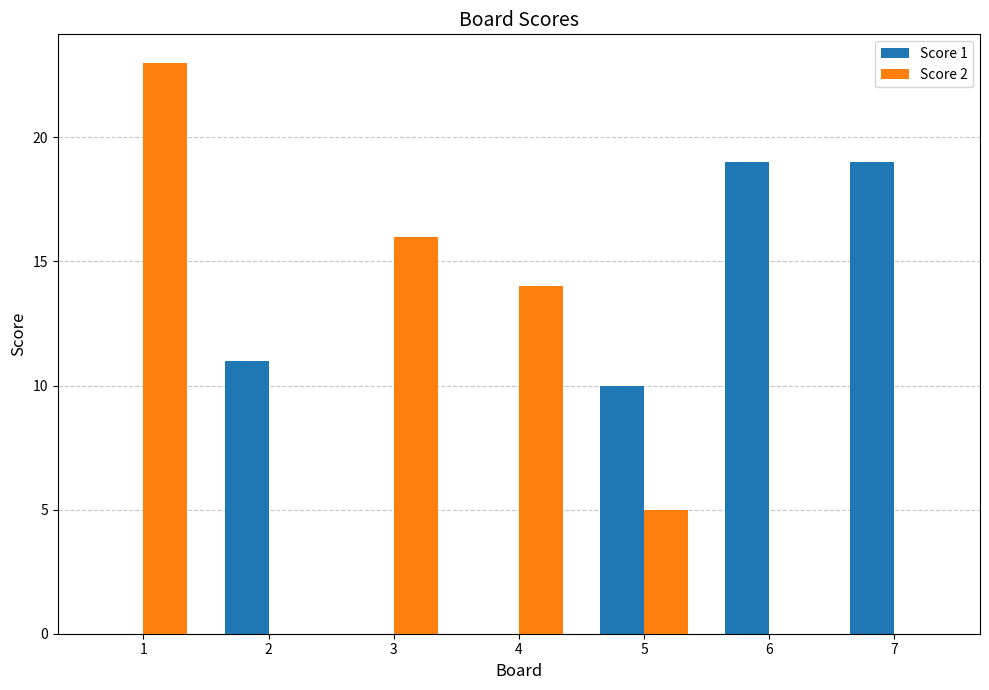

Which series changed the most between 3 and 6?

Score 1